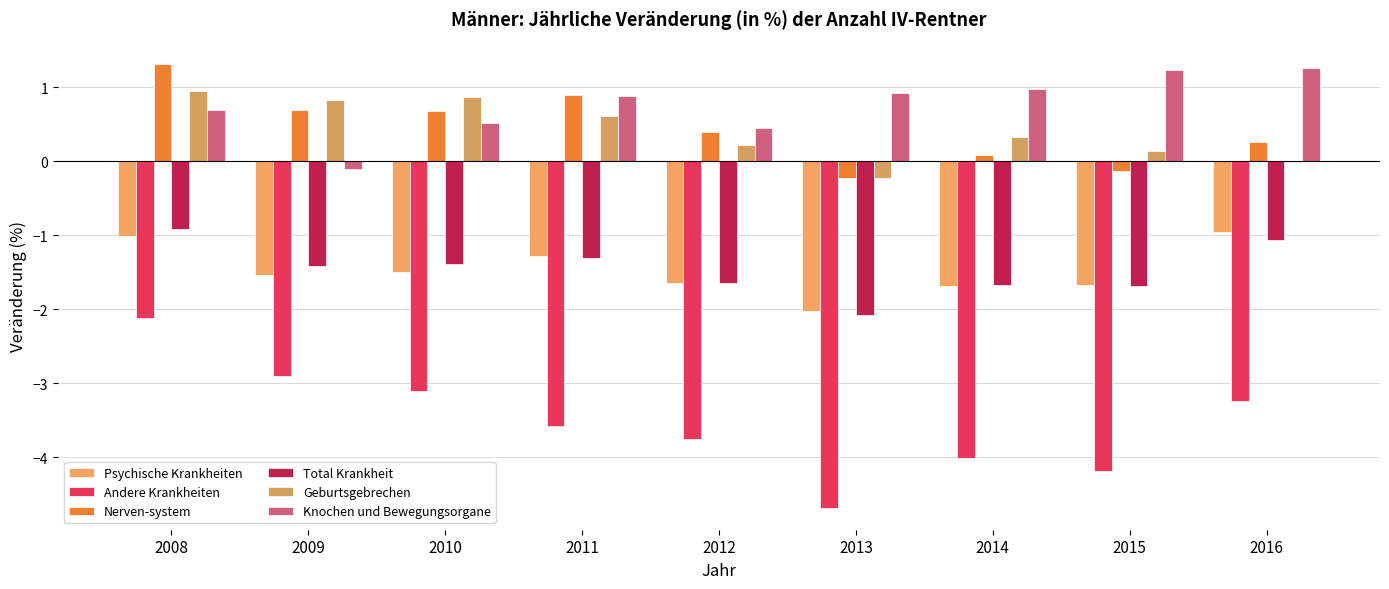

What are all the series names shown in the legend?

Psychische Krankheiten, Andere Krankheiten, Nerven-system, Total Krankheit, Geburtsgebrechen, Knochen und Bewegungsorgane